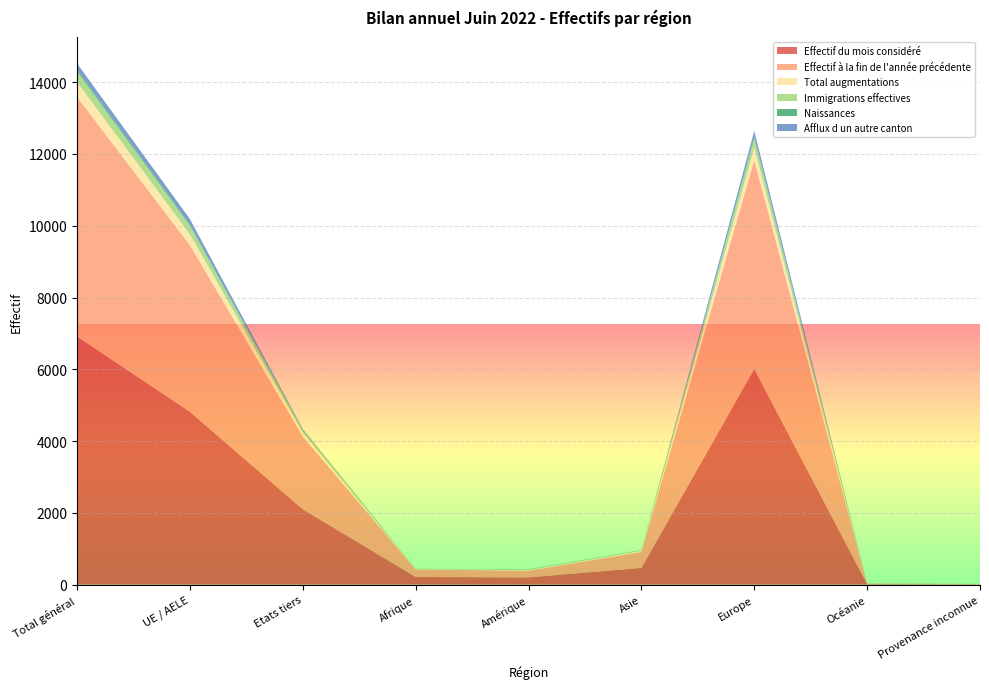

Reading left to right, list all the values displayed in this chart.

Effectif du mois considéré: 6914	4815	2099	213	201	466	6009	15	10
Effectif à la fin de l'année précédente: 6674	4645	2029	210	184	442	5814	15	9
Total augmentations: 417	301	116	11	20	34	351	1	0
Immigrations effectives: 296	243	53	6	17	12	260	1	0
Naissances: 49	31	18	1	0	3	45	0	0
Afflux d un autre canton: 172	152	20	0	5	3	163	0	1